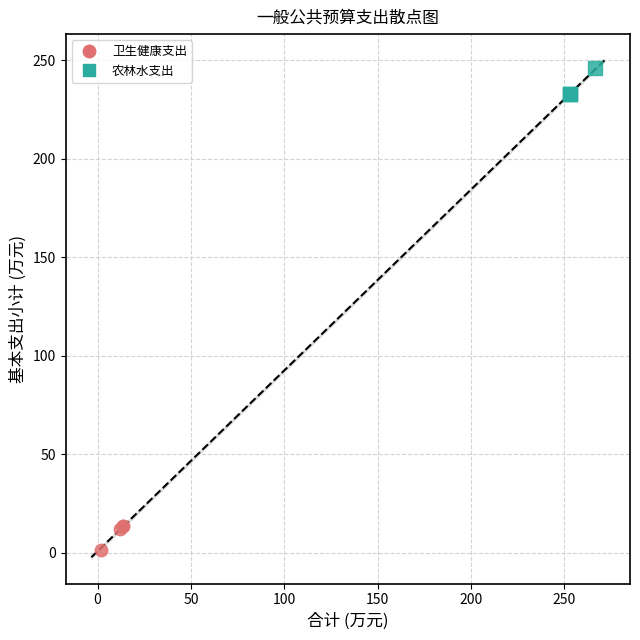

What are all the series names shown in the legend?

卫生健康支出, 农林水支出